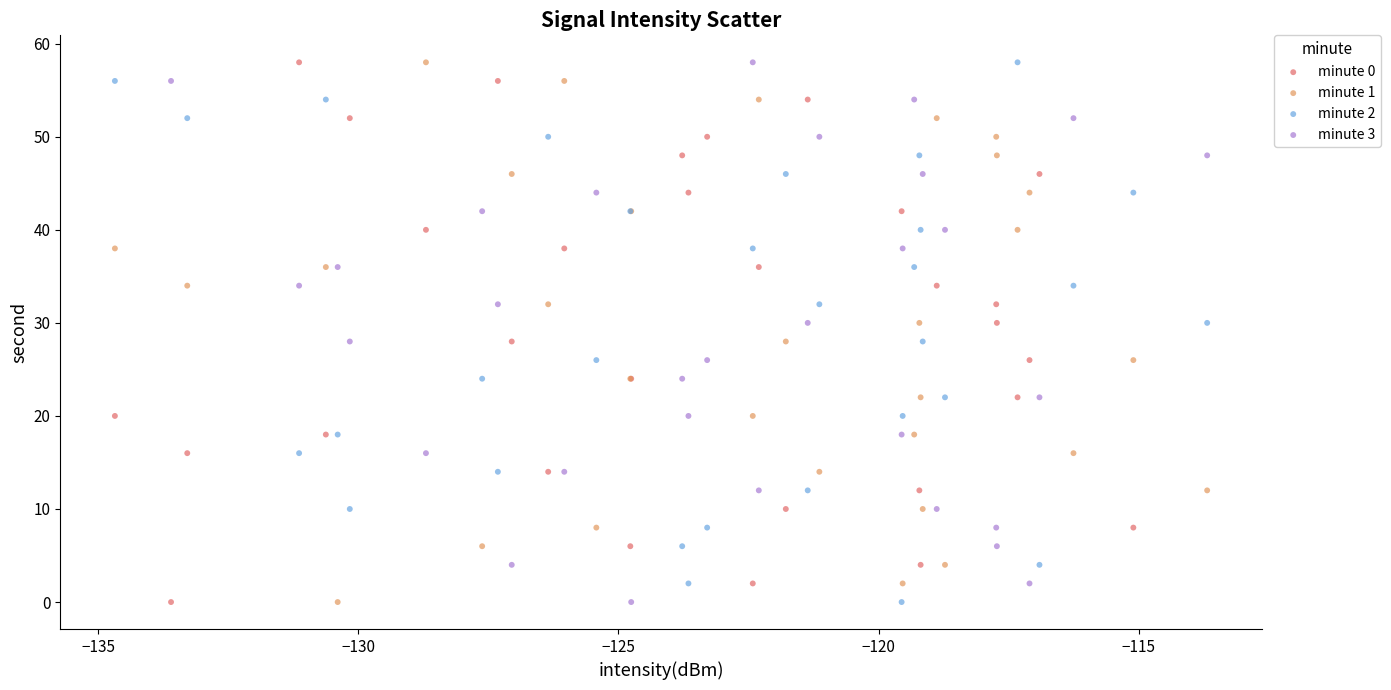

What are all the series names shown in the legend?

minute 0, minute 1, minute 2, minute 3